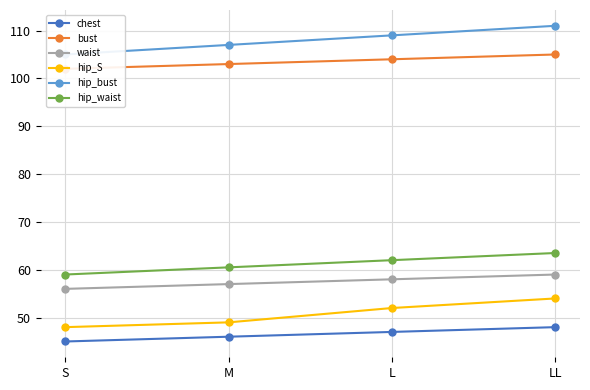

What is the maximum value for hip_S?

54.0